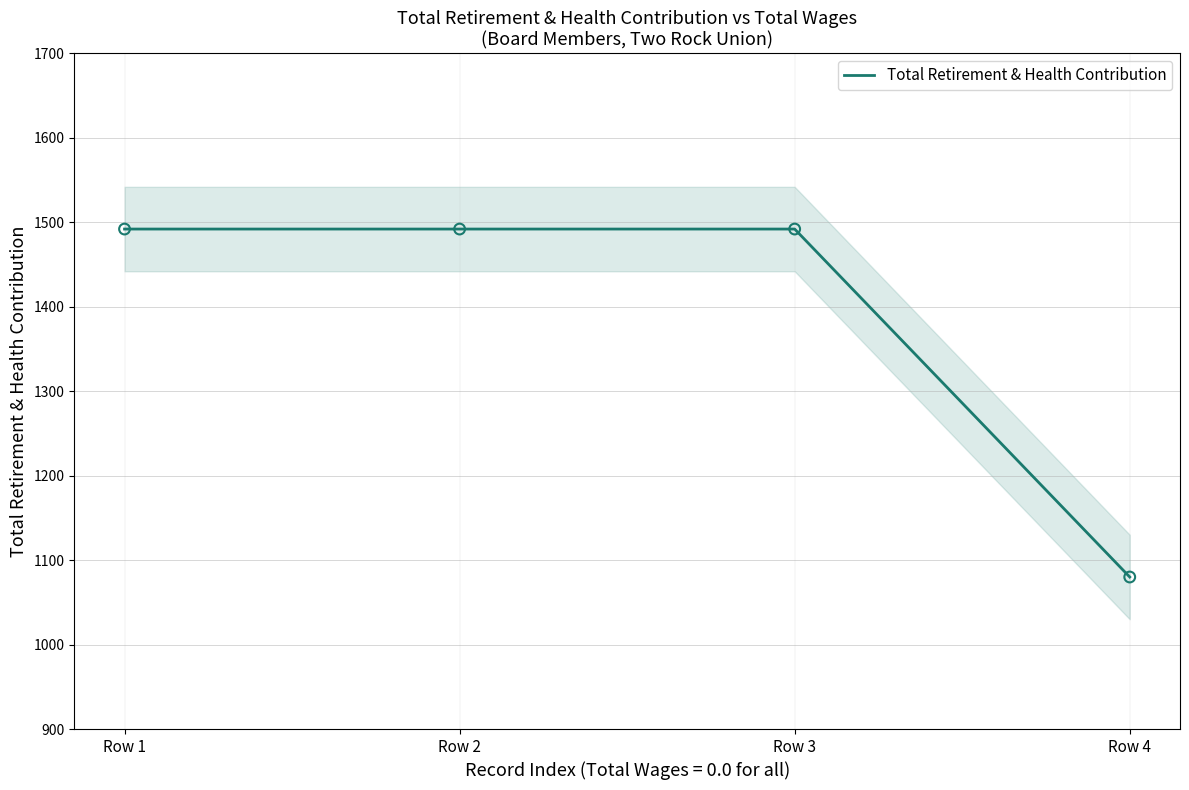

What is the change in value from Row 2 to Row 4?

-412